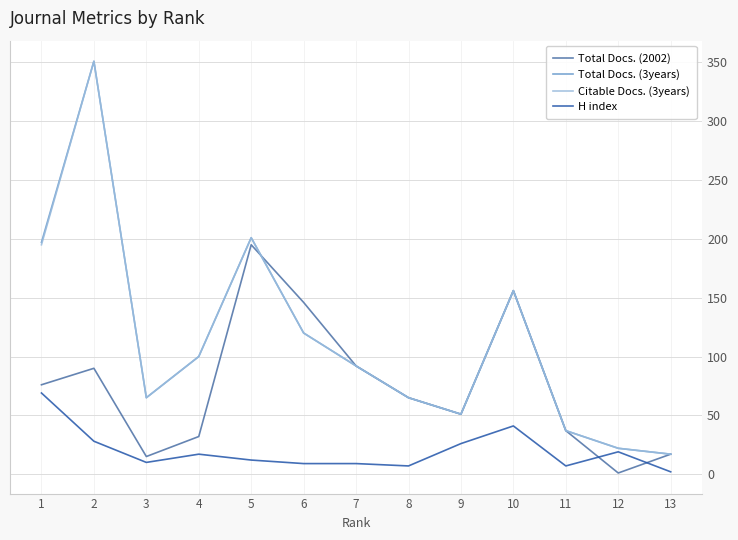

Is the value of Total Docs. (3years) at 8 greater than the value of Total Docs. (2002) at 6?

No